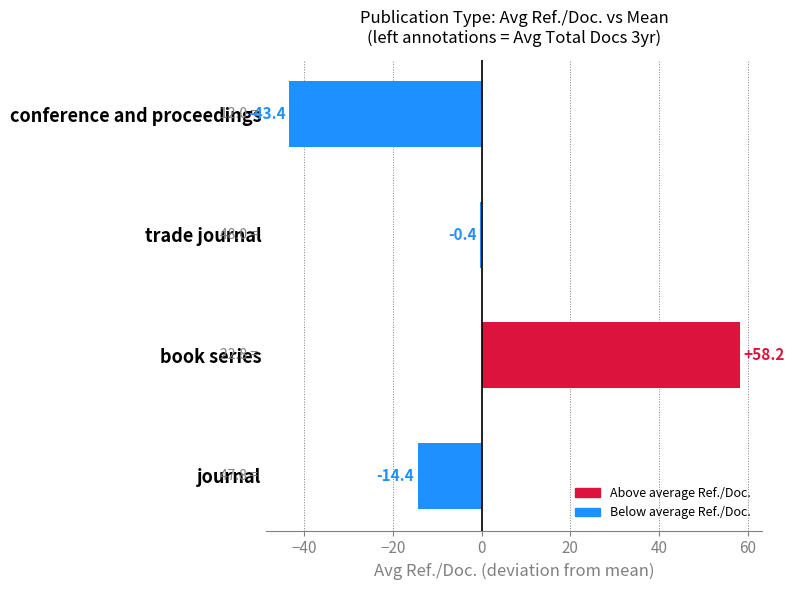

The value at book series is 58.2. True or false?

True